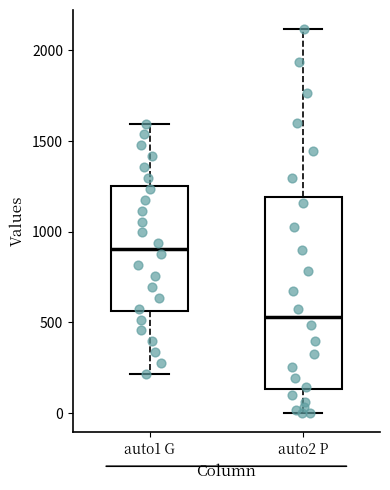

Reading left to right, transcribe this box plot: for each box, give where its median line is, the range the box spans, and where its two whiskers end, as read against the y-axis. The values are not printed on the chart, so give them approximately, as read against the axis.

auto1 G: median 900, box 550 to 1250, whiskers 200 to 1600
auto2 P: median 550, box 150 to 1200, whiskers 0 to 2100